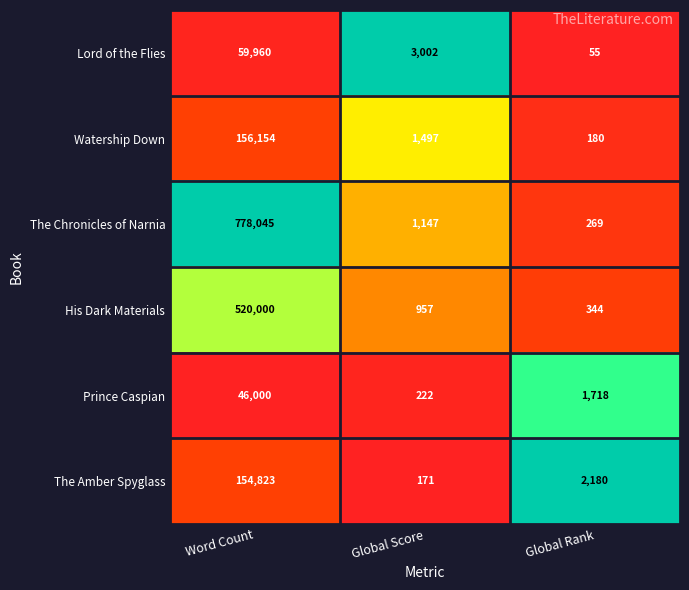

Read the The Chronicles of Narnia value at Global Rank, to the nearest 100.

300